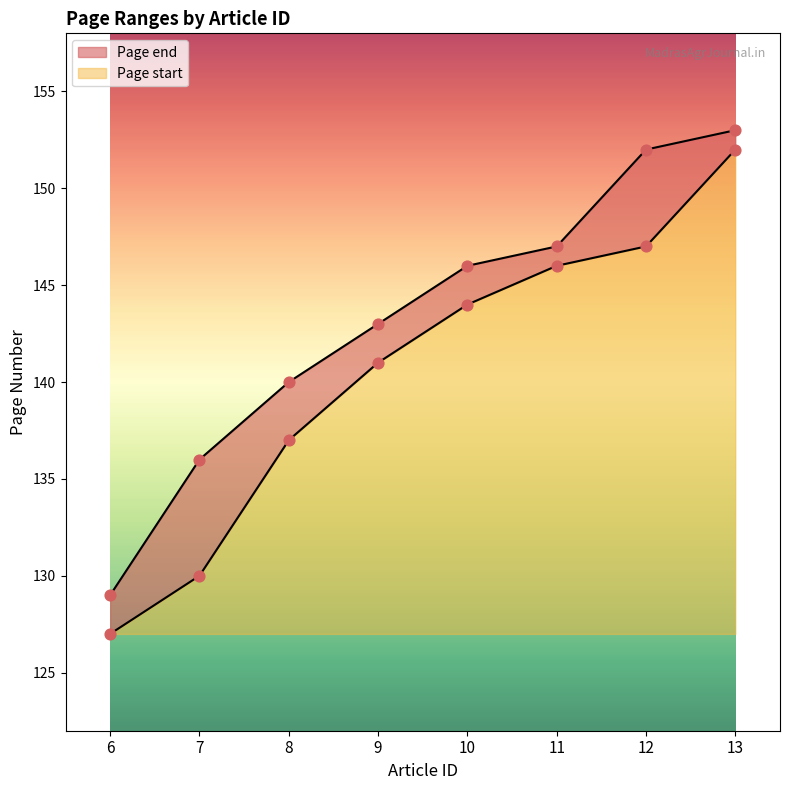

At how many categories does at least one series exceed 142?

5